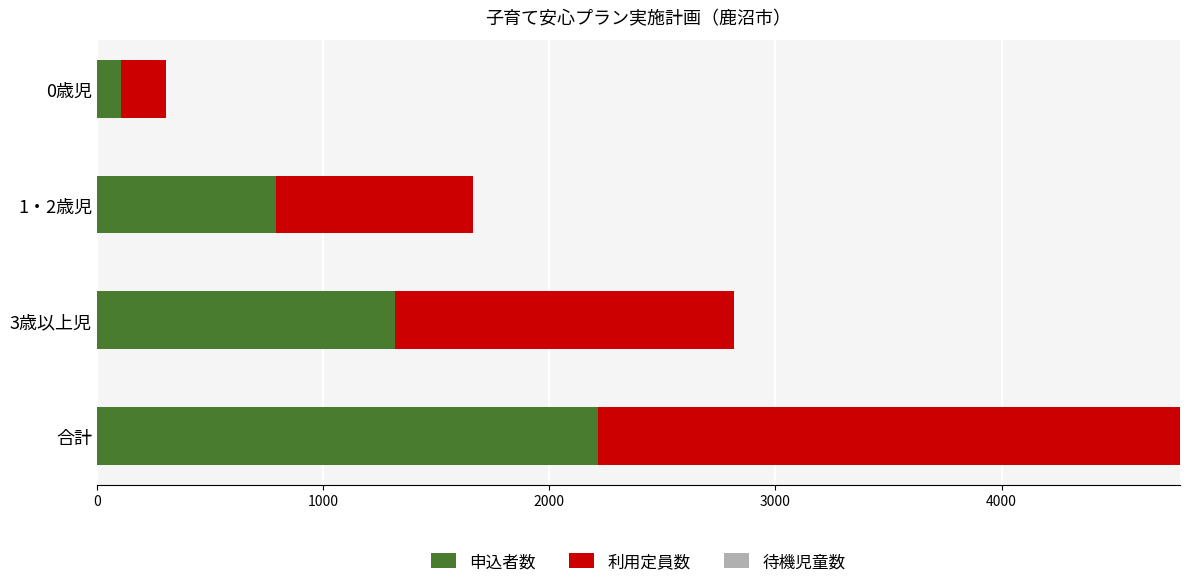

The value of 申込者数 at 1・2歳児 is 543. True or false?

False